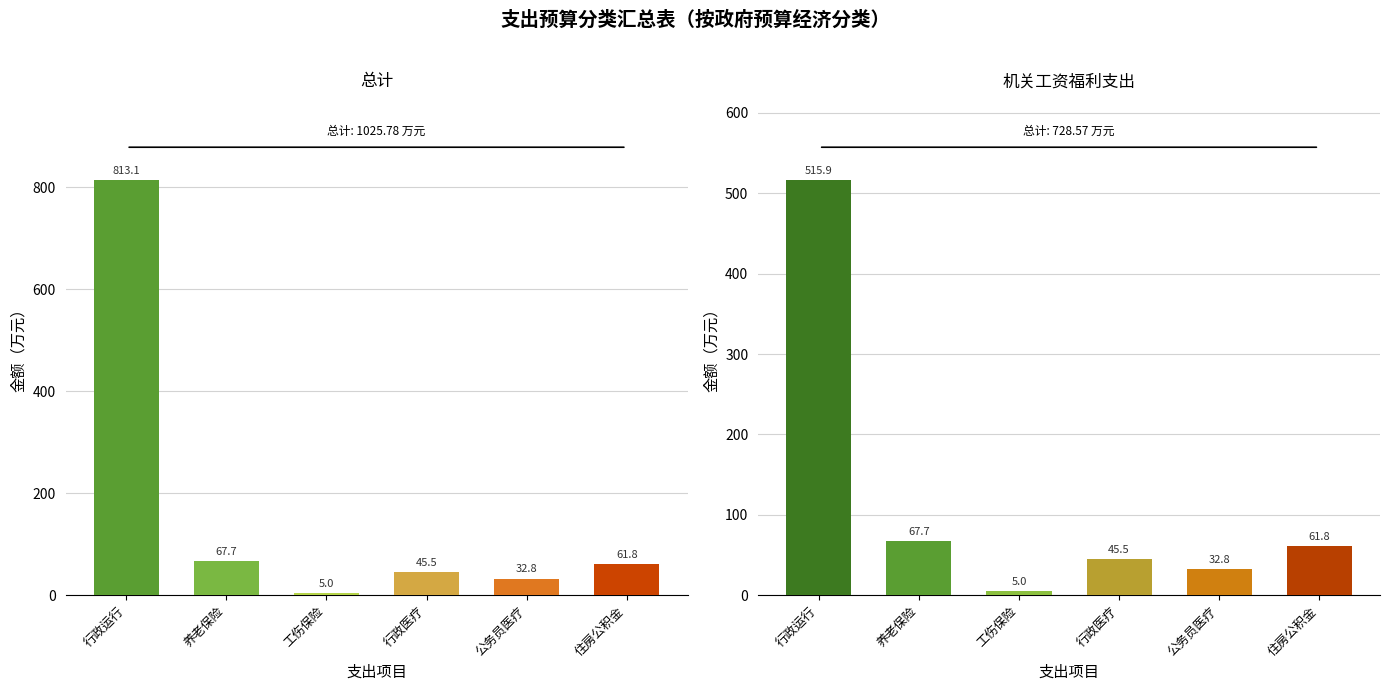

What is the value of the 总计 bar at the 2nd from the left?

67.7